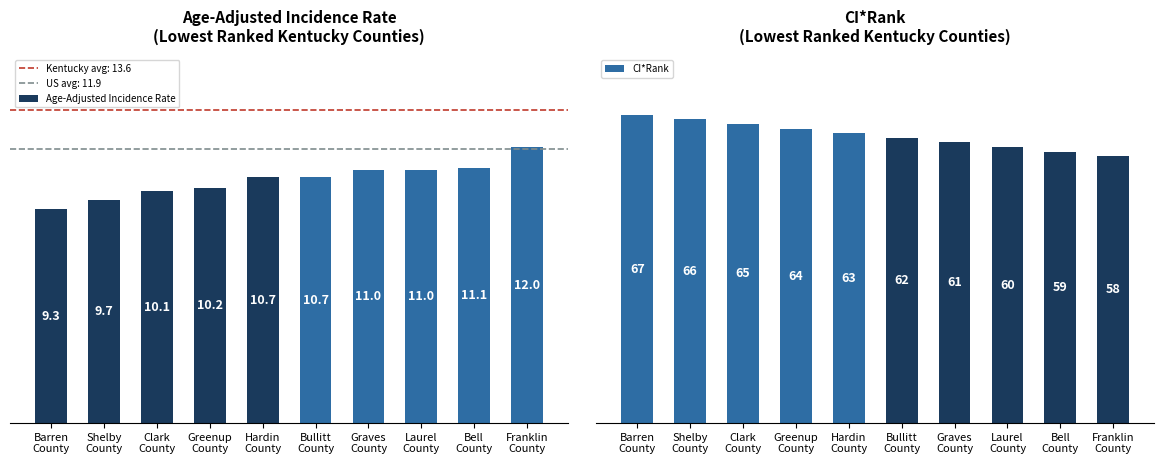

Reading left to right, extract all data points from this chart.

Age-Adjusted Incidence Rate: 9.3	9.7	10.1	10.2	10.7	10.7	11.0	11.0	11.1	12.0
CI*Rank: 67.0	66.0	65.0	64.0	63.0	62.0	61.0	60.0	59.0	58.0